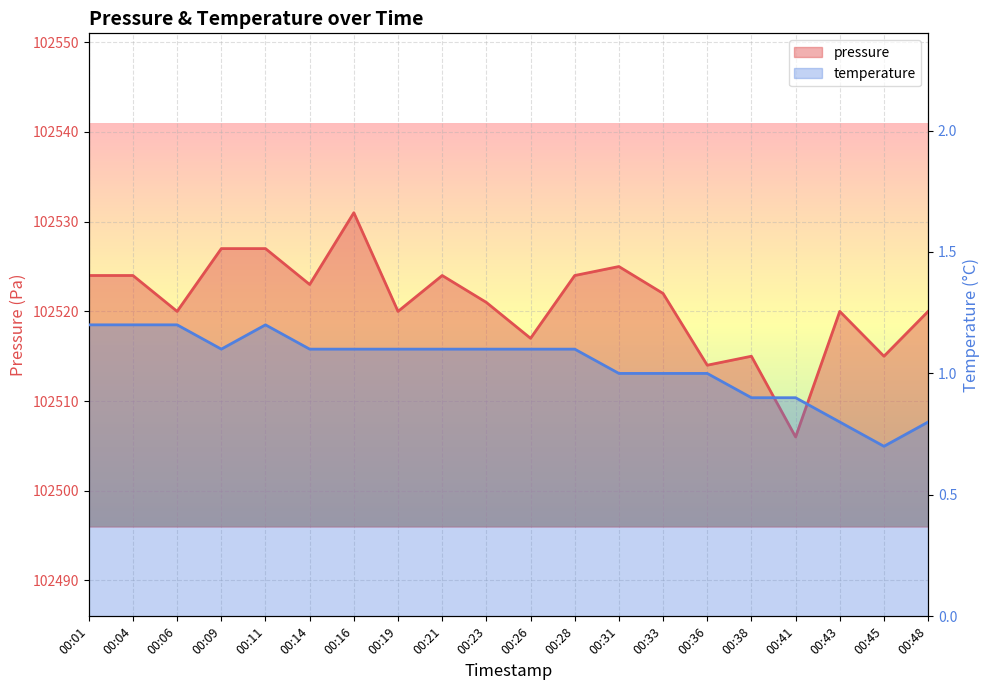

How many values in the temperature series exceed 1?

12